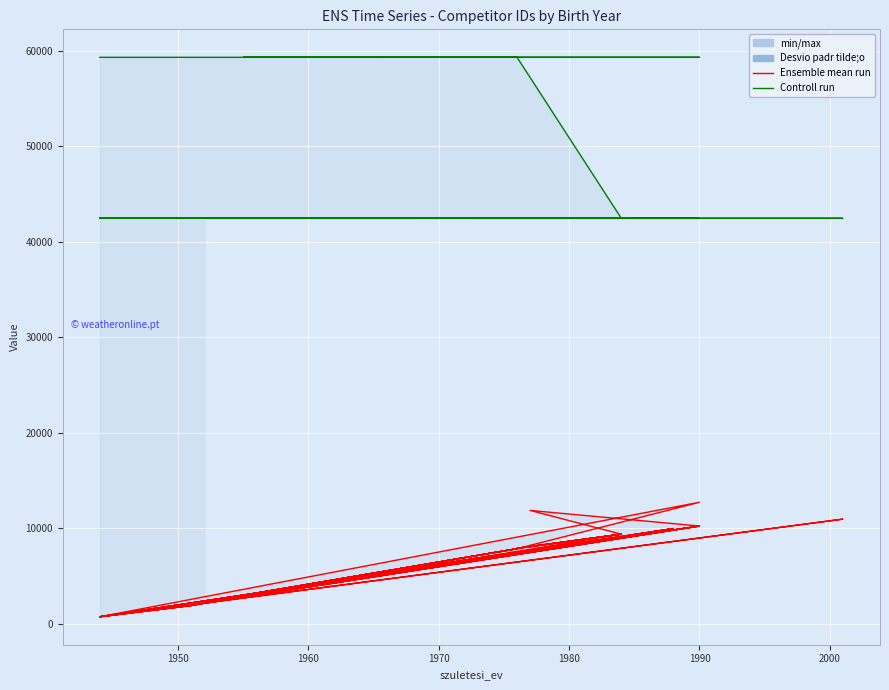

True or false: Ensemble mean run and Controll run cross at least once.

False